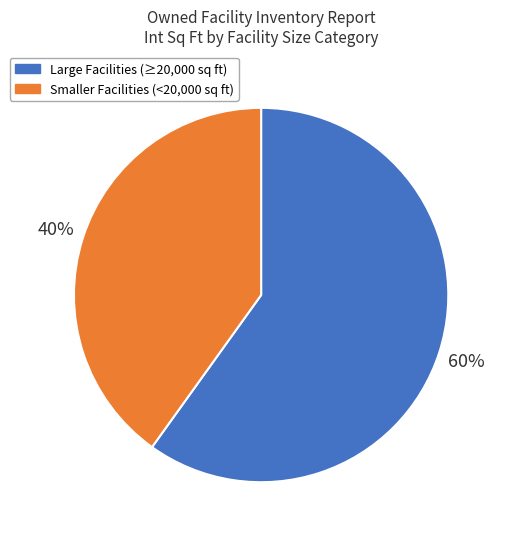

To the nearest percent, what percentage of the pie is Smaller Facilities (<20,000 sq ft)?

40%